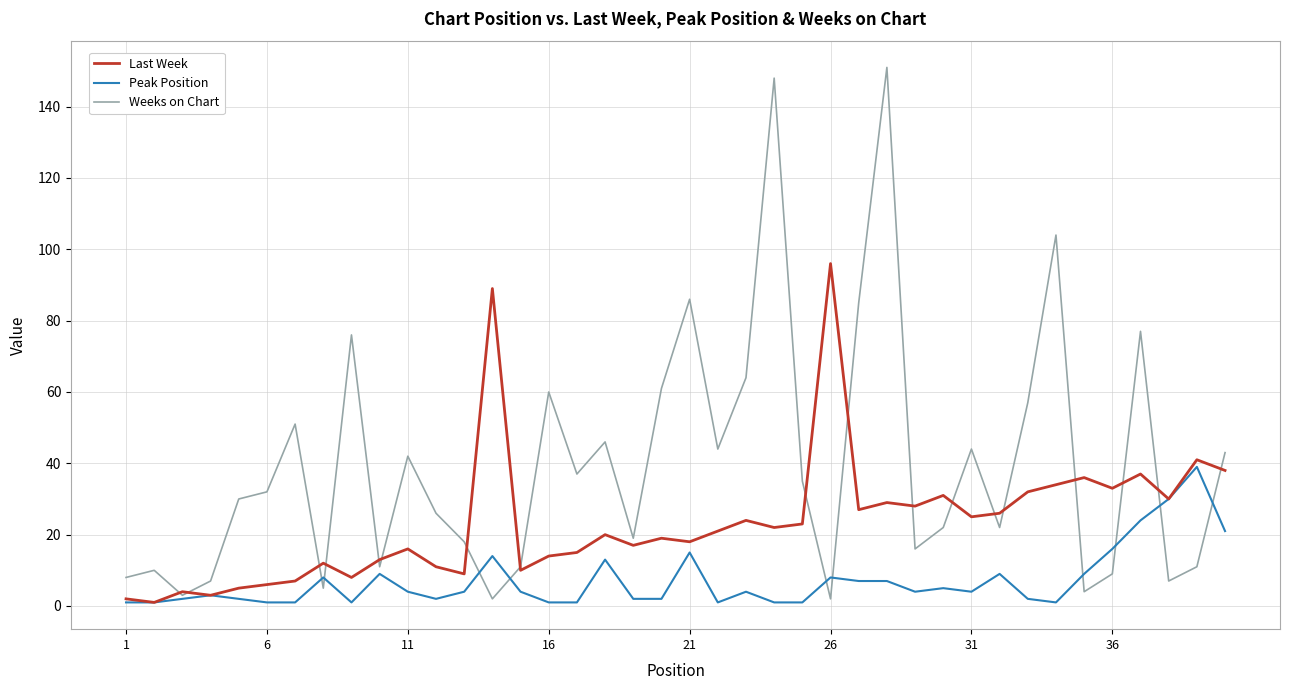

Which series has the widest spread of values?

Weeks on Chart